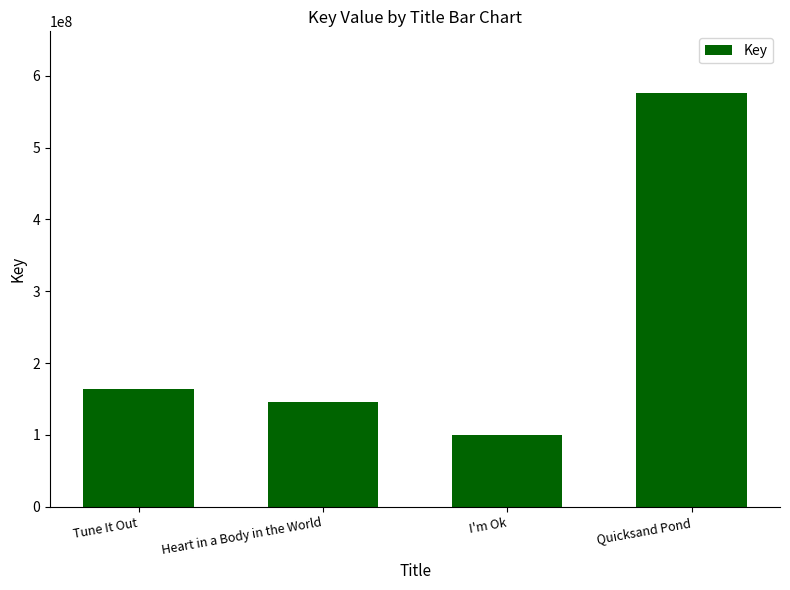

The value at Quicksand Pond is 575579856. True or false?

True